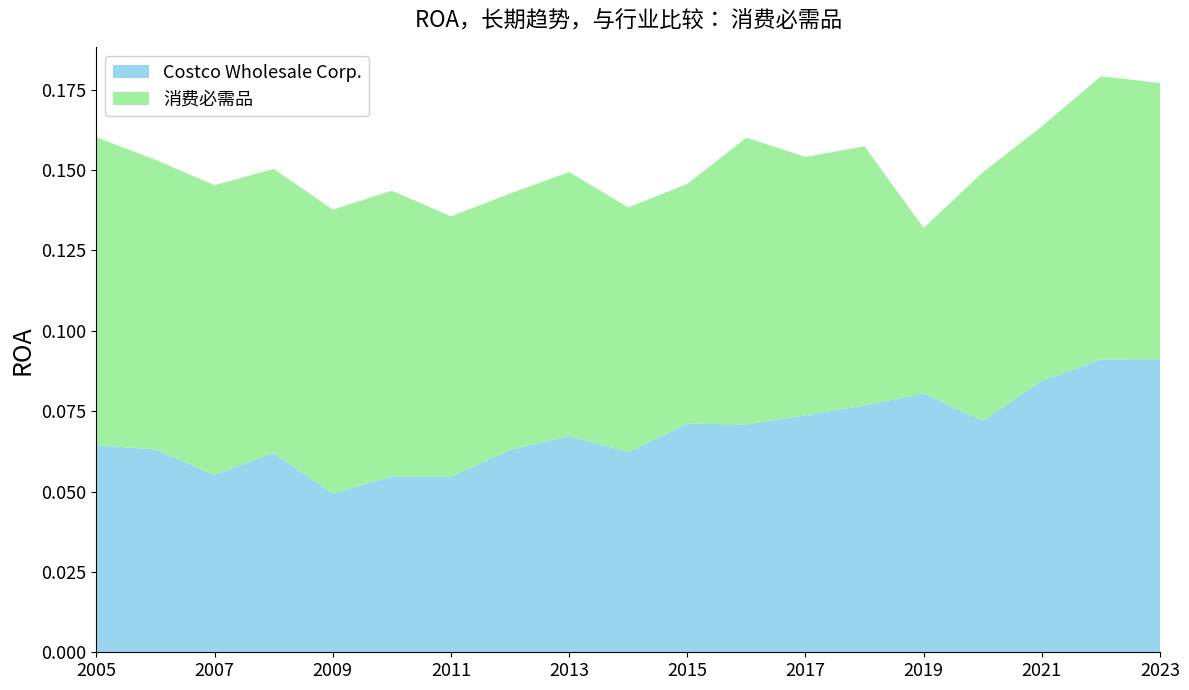

Reading left to right, transcribe all the data shown in this chart.

Costco Wholesale Corp.: 0.1	0.1	0.1	0.1	0.0	0.1	0.1	0.1	0.1	0.1	0.1	0.1	0.1	0.1	0.1	0.1	0.1	0.1	0.1
消费必需品: 0.1	0.1	0.1	0.1	0.1	0.1	0.1	0.1	0.1	0.1	0.1	0.1	0.1	0.1	0.1	0.1	0.1	0.1	0.1